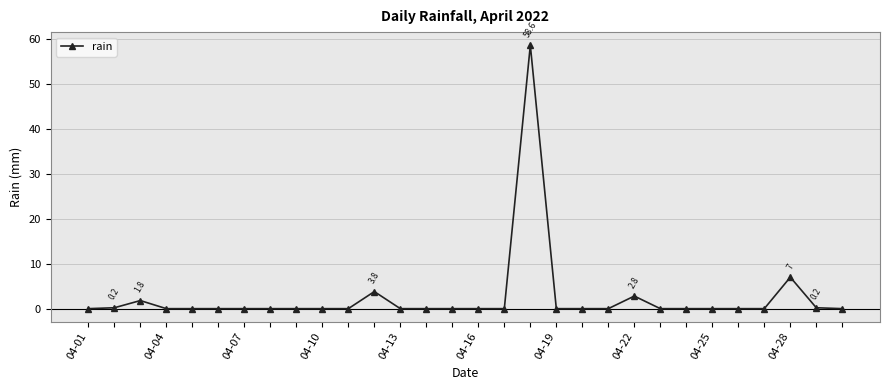

What is the maximum value shown in the chart?

58.6